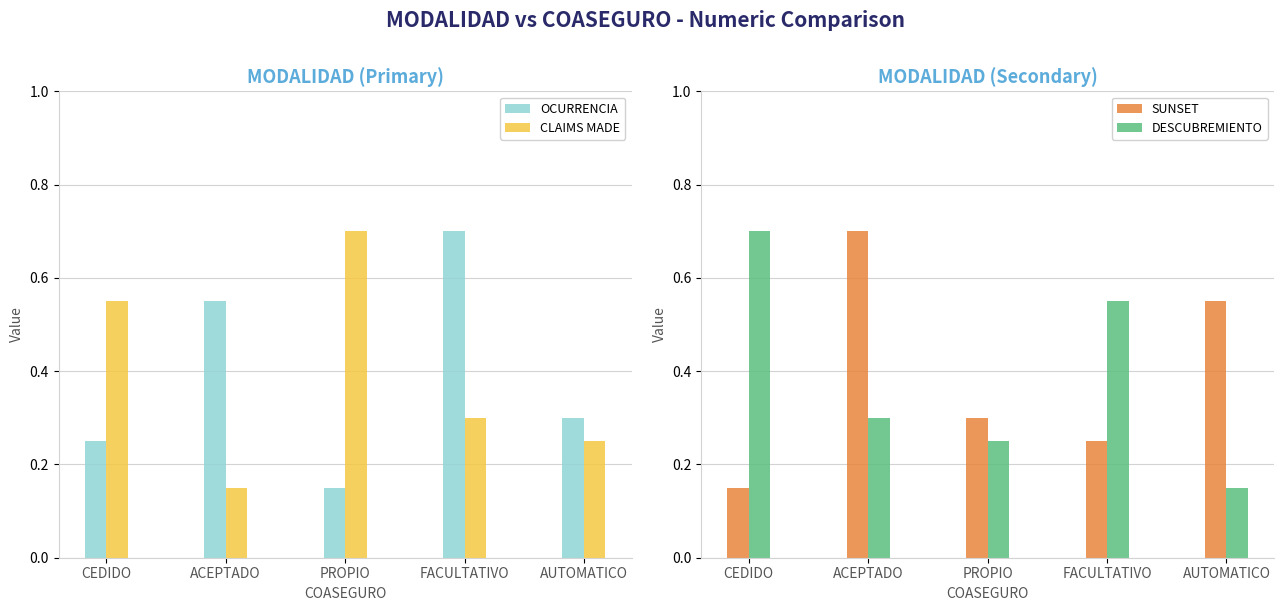

What is the difference between the second highest and second lowest values in the DESCUBREMIENTO series?

0.3